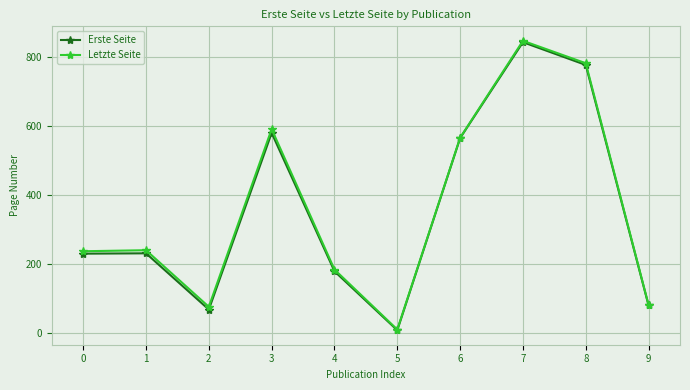

What is the value of the Erste Seite point at the 10th from the left?

79